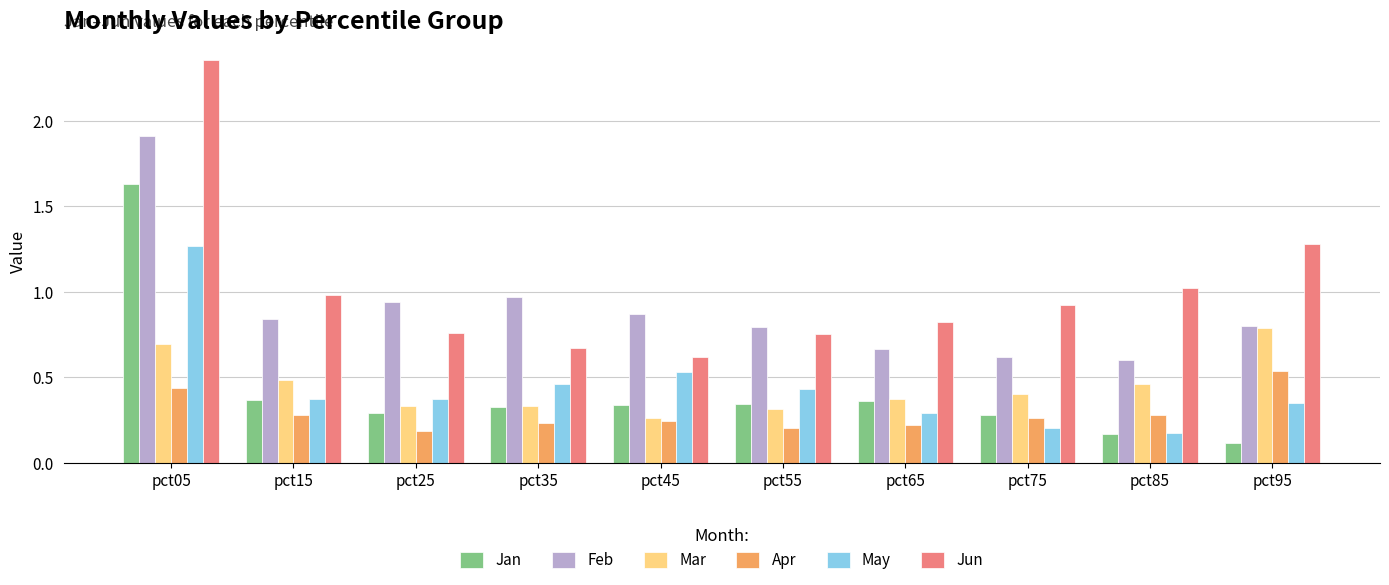

What is the minimum value shown in the chart?

0.1